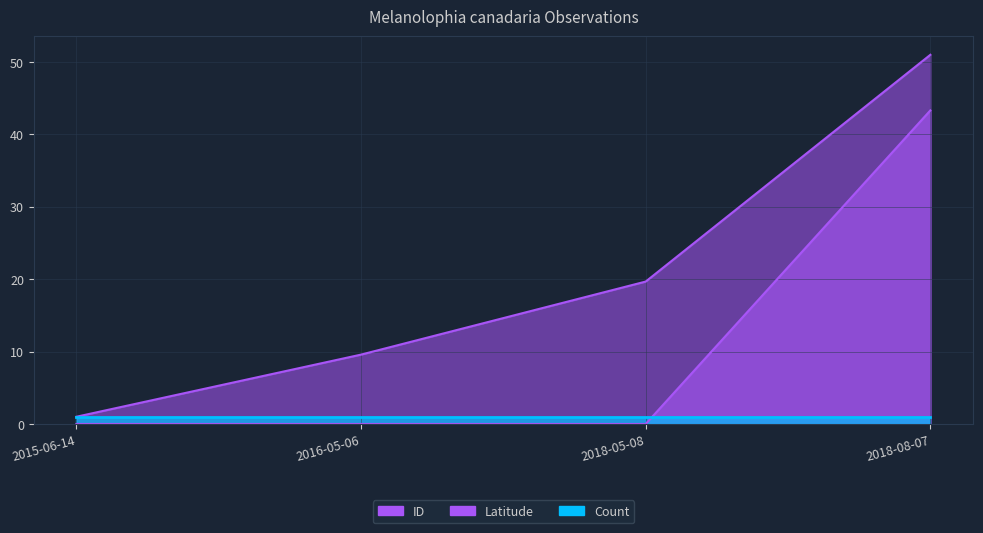

How many data points in Latitude are above 0?

1